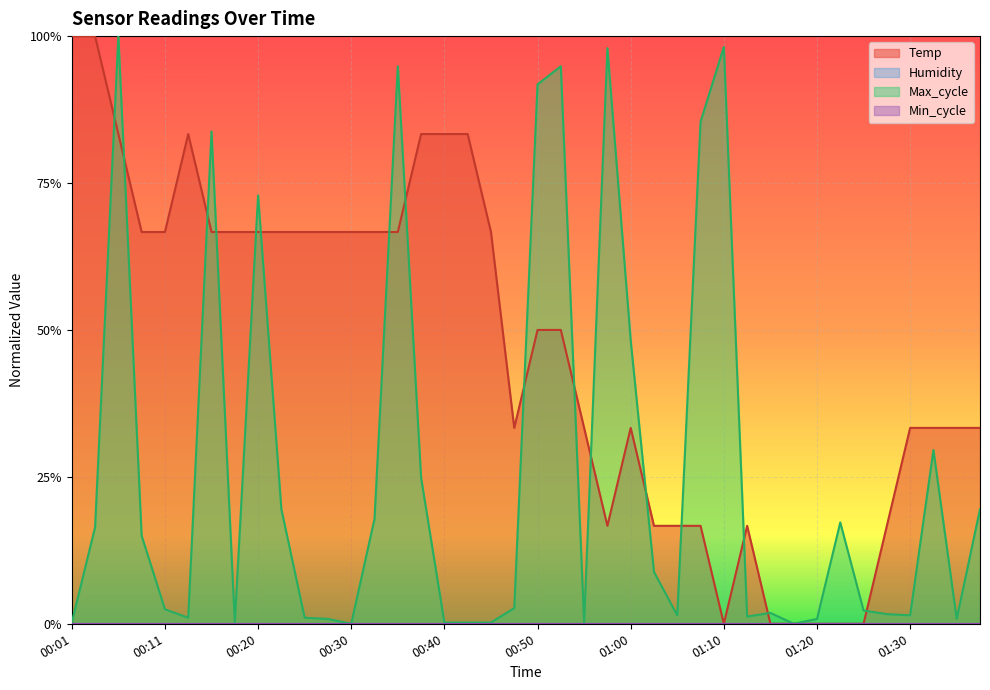

Which series has the widest spread of values?

Temp